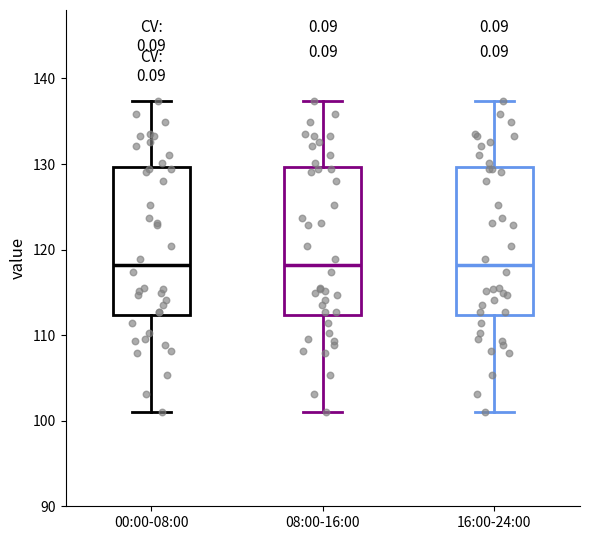

Reading left to right, read every box against the y-axis: the position of its median line, the range the box covers, and the ends of its whiskers. The values are not printed on the chart, so give them approximately, as read against the axis.

00:00-08:00: median 118, box 112 to 130, whiskers 101 to 137
08:00-16:00: median 118, box 112 to 130, whiskers 101 to 137
16:00-24:00: median 118, box 112 to 130, whiskers 101 to 137